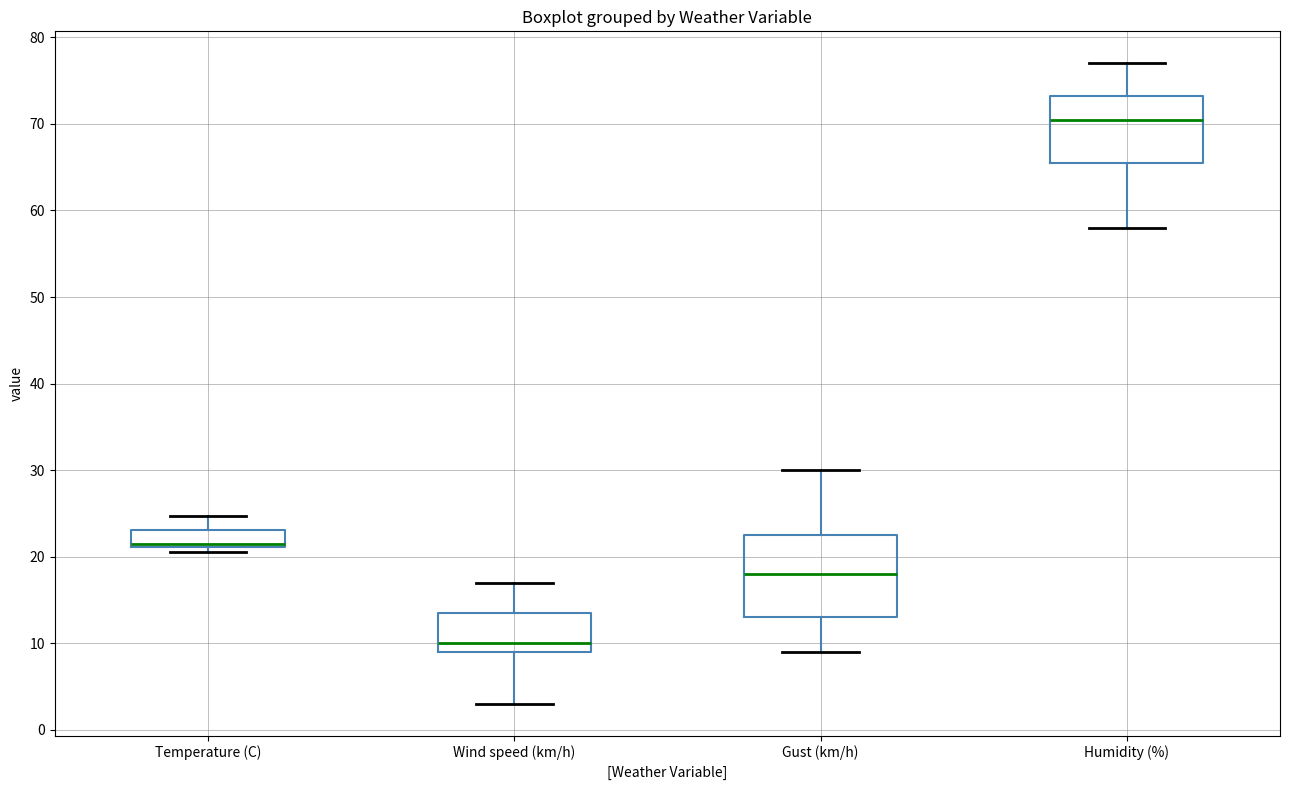

Where is the lower edge of the box for Humidity (%) on the y-axis? The values are not printed on the chart, so give them approximately, as read against the axis.

66